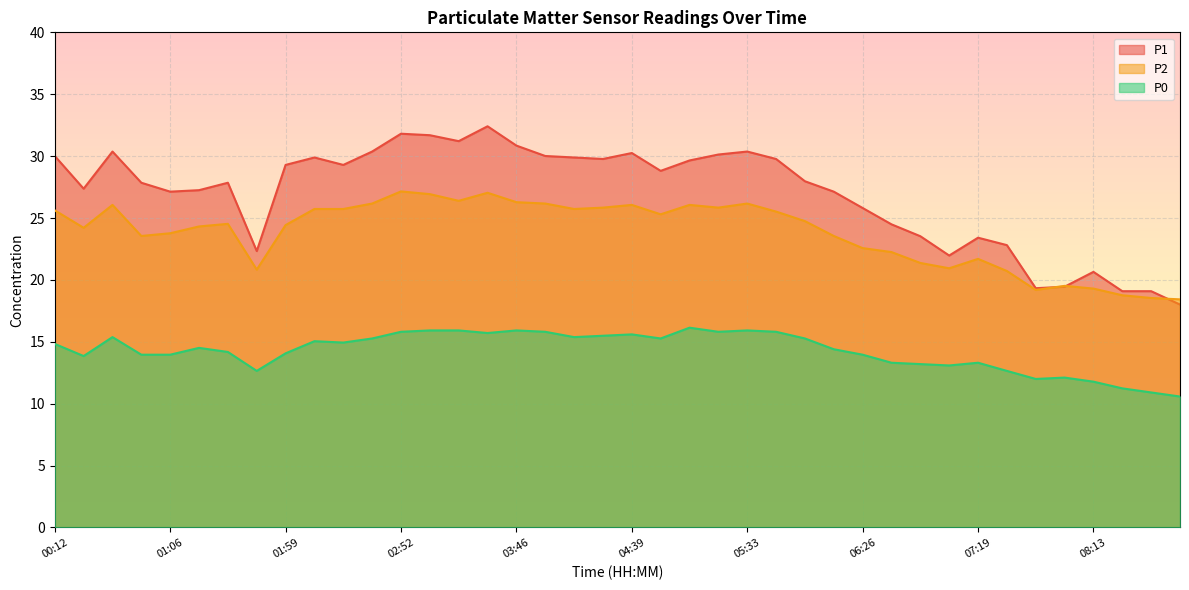

True or false: P2 has a value of 24.8 at 05:59.

True